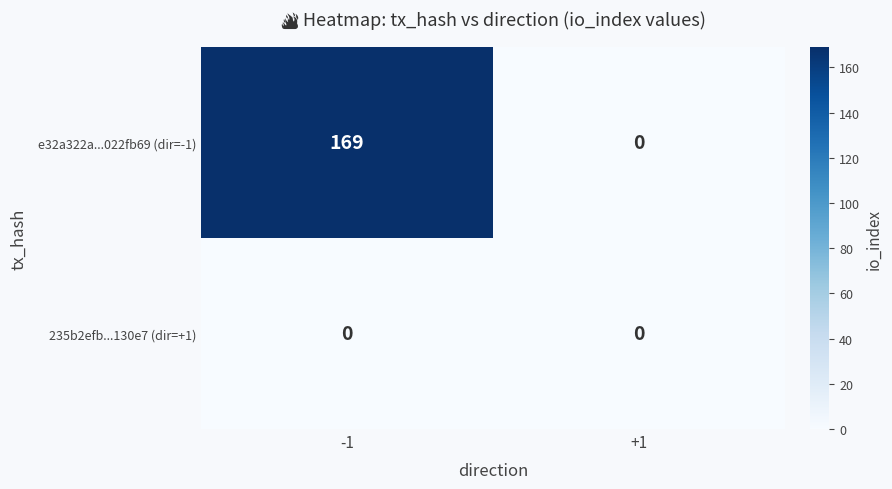

Which series has the largest total across all categories?

e32a322a...022fb69 (dir=-1)